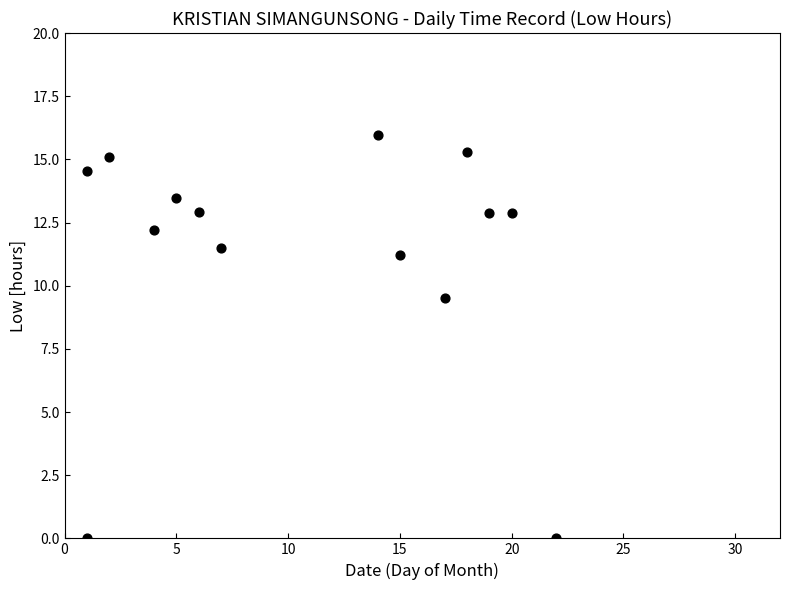

What Y value in the scatter plot is closest to 7?

9.5